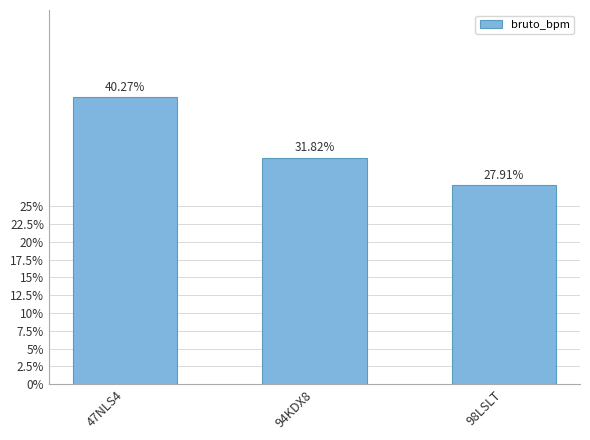

Rank the categories by value from highest to lowest.

47NLS4, 94KDX8, 98LSLT